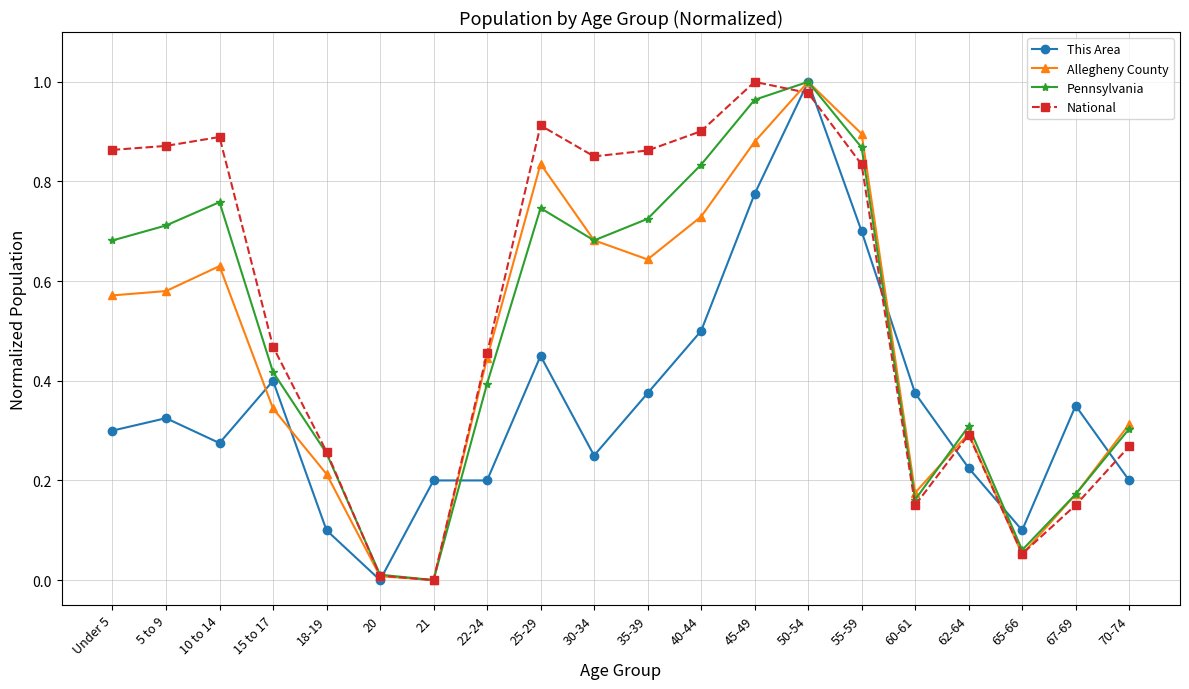

At how many categories does at least one series exceed 0?

20